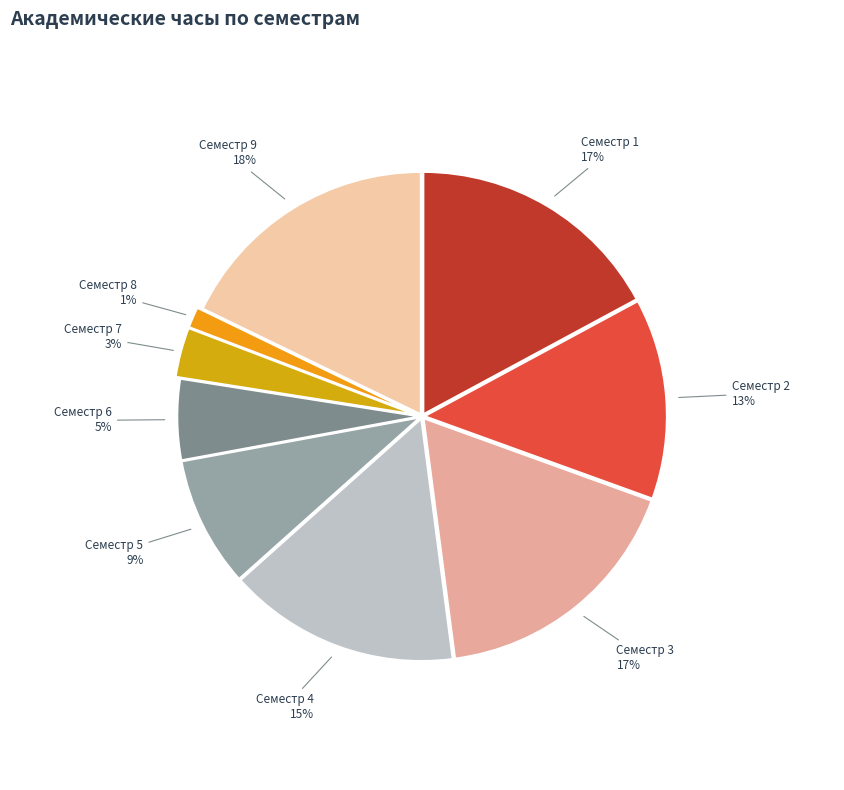

How many slices are in this pie chart?

9